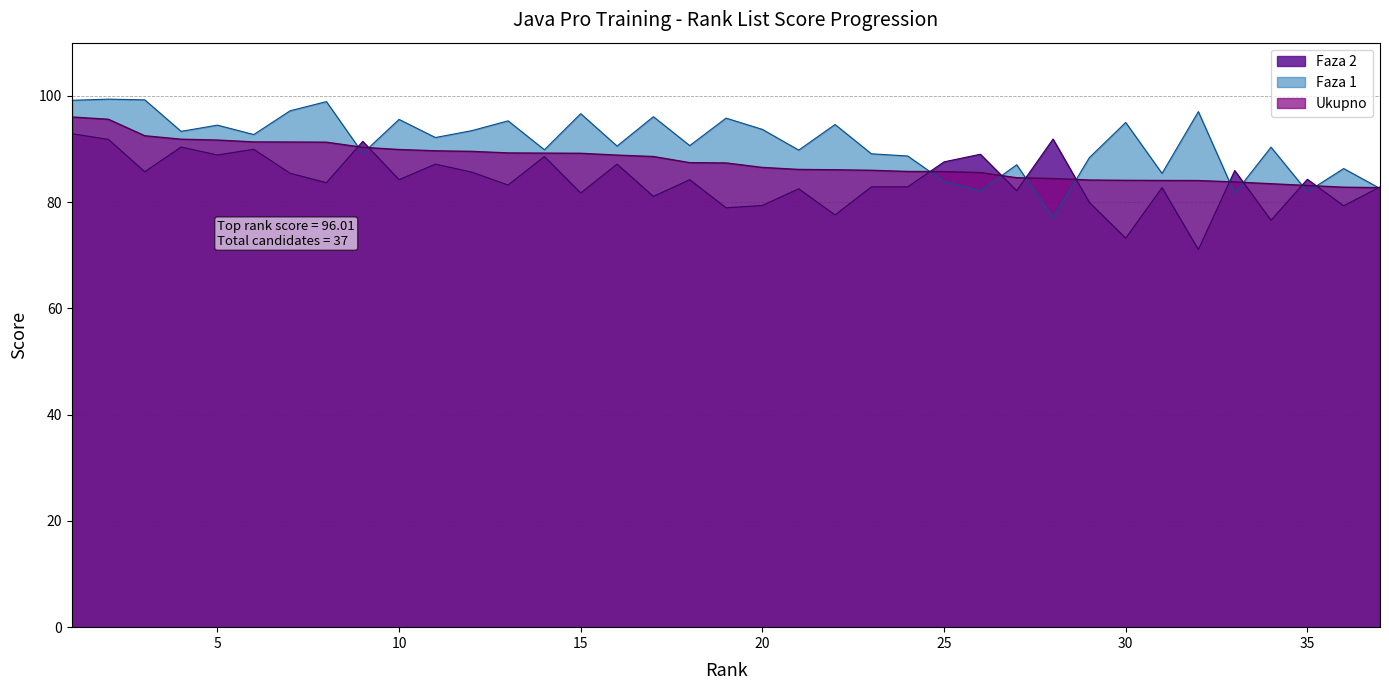

How many distinct data groups are displayed?

3